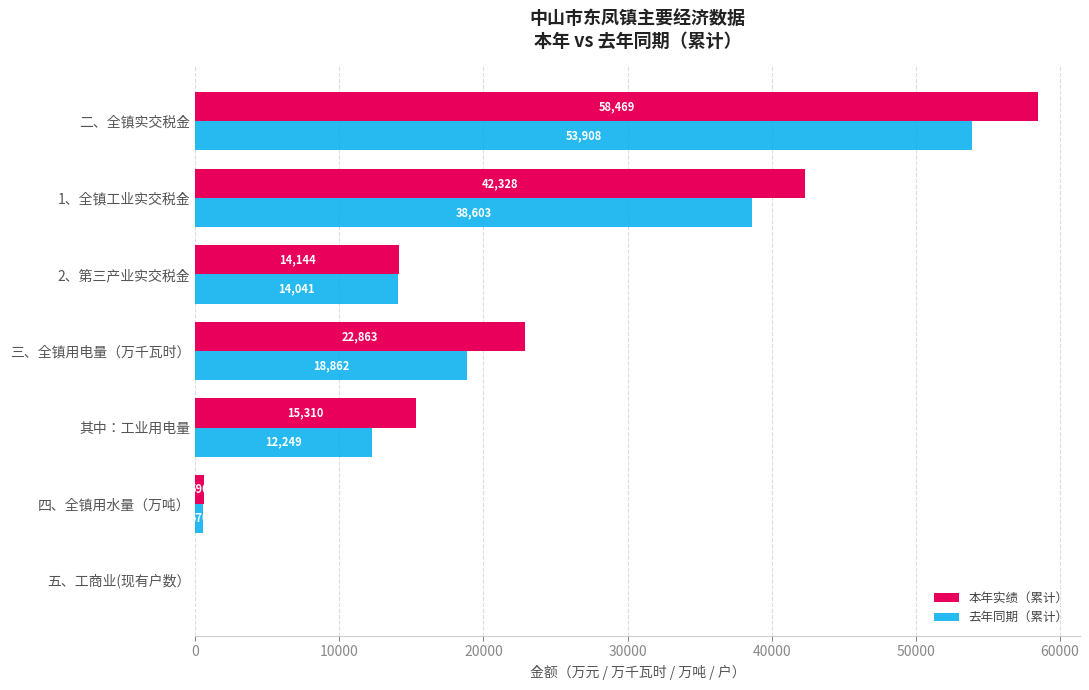

How many positive values does the 本年实绩（累计） series have?

6